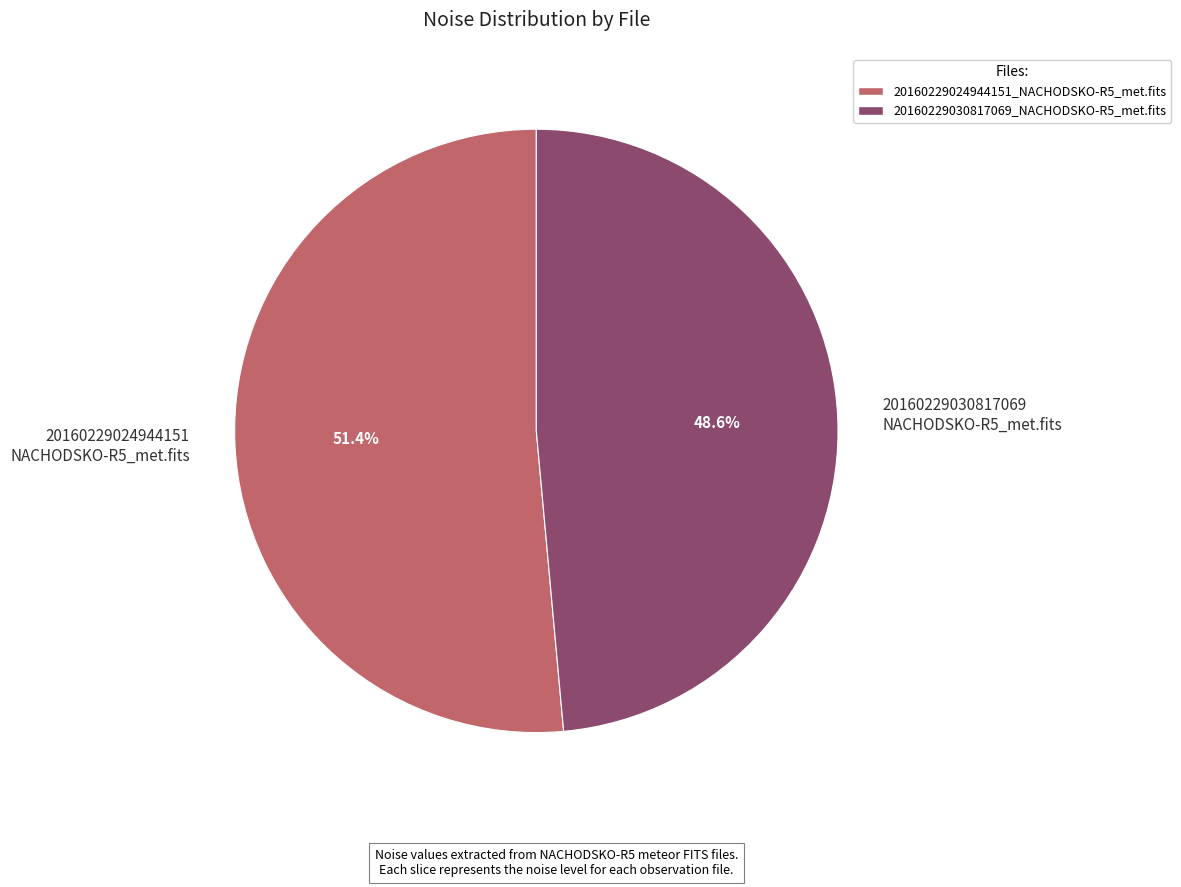

How many slices are in this pie chart?

2